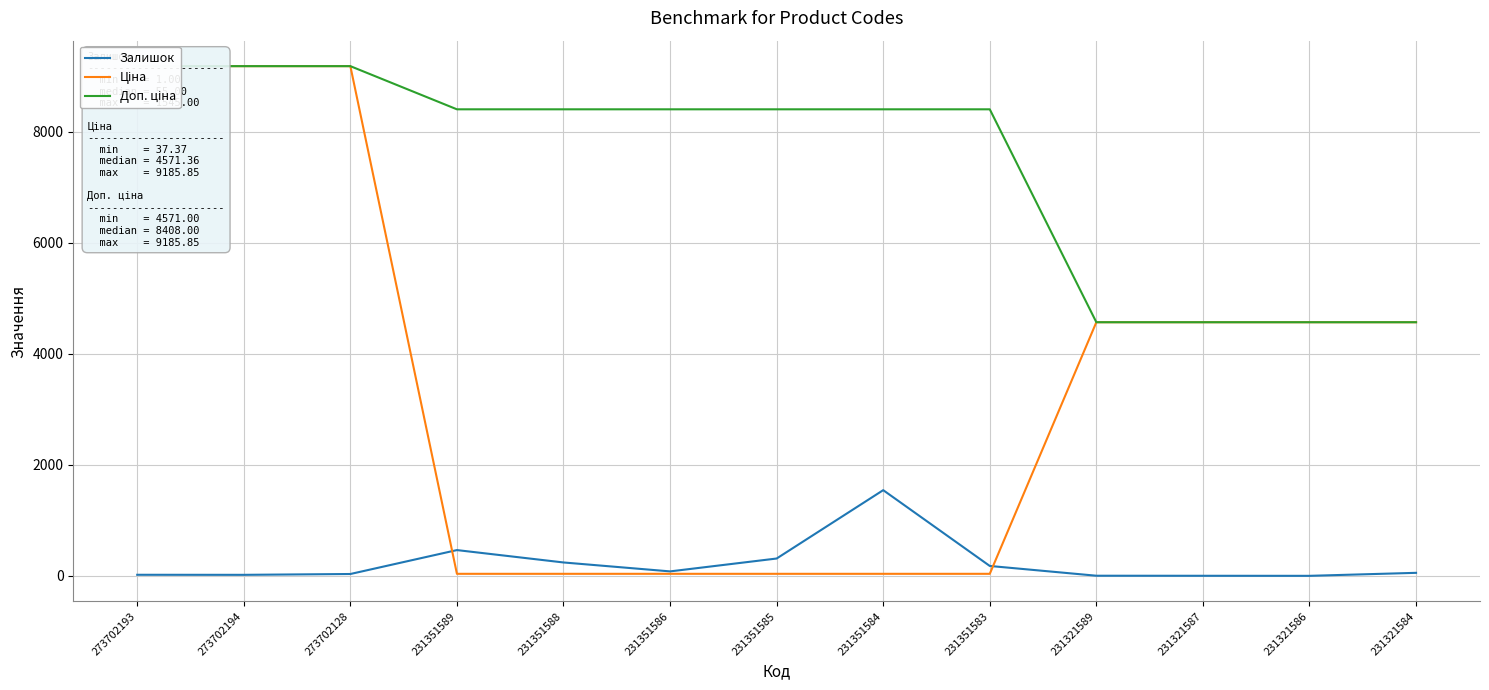

At which label does Доп. ціна reach its minimum?

231321589